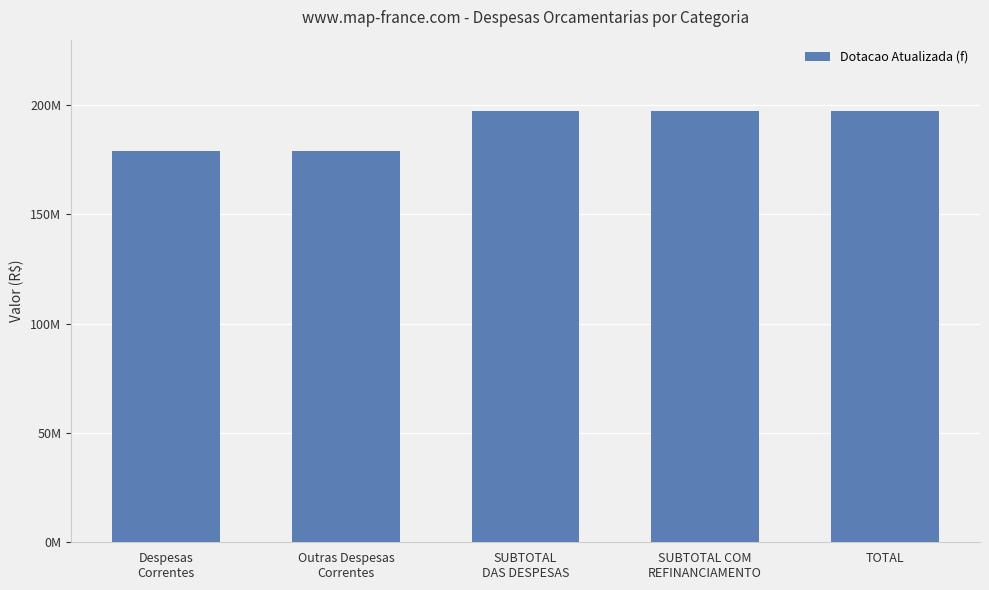

Count the number of data series in this chart.

1